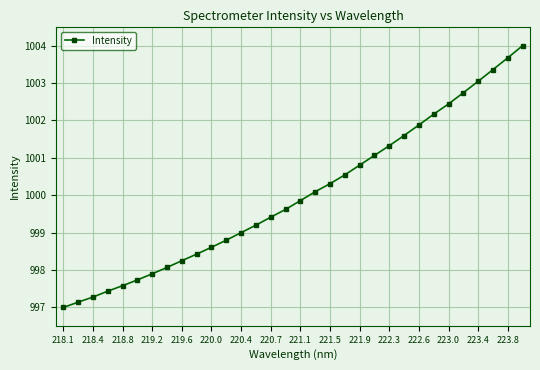

True or false: the data has more than 2 interior local peaks.

False